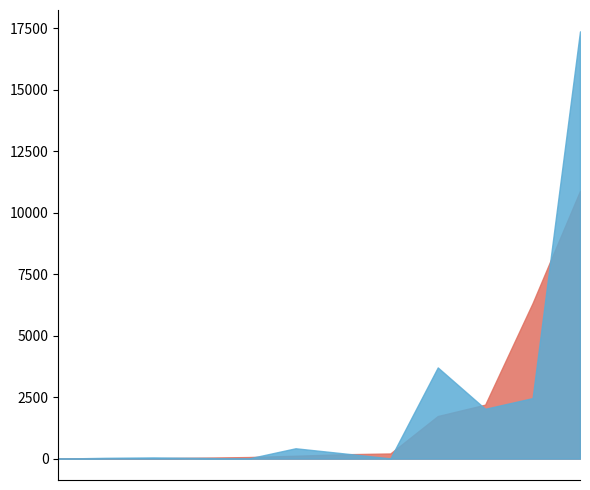

List the labels in order of PEREMPUAN value, largest first.

S-1, D-III, SLTA, S-2, D-II, D-IV, D-I, , S-3, SLTP, SD, TIDAK DIKETAHUI